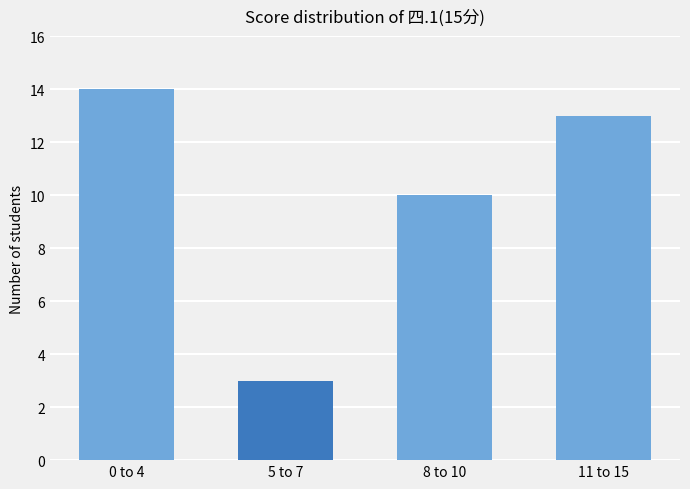

Approximately how many times larger is the value at 11 to 15 compared to 8 to 10?

1.3